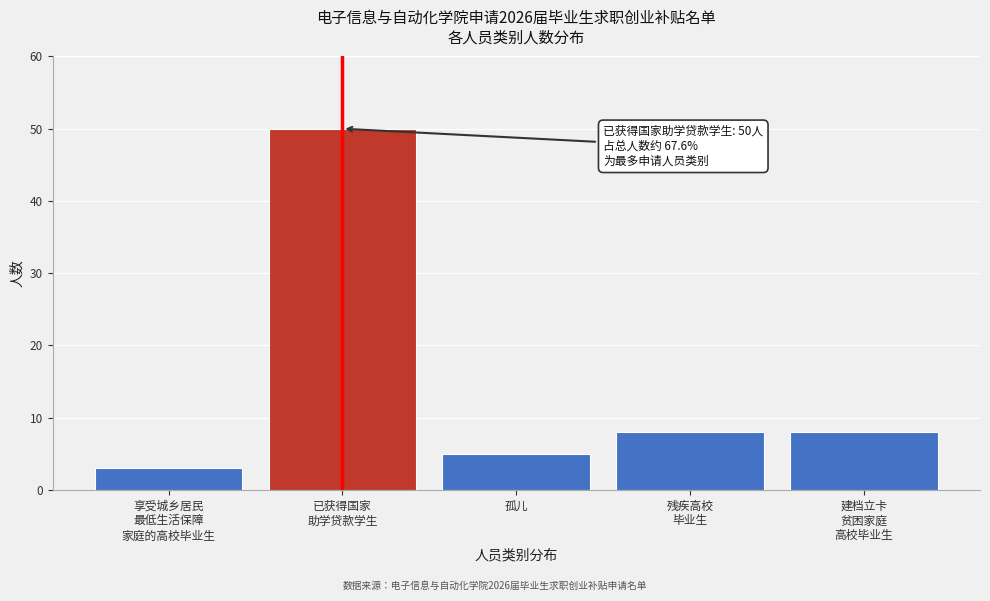

Reading right to left, list all the values displayed in this chart.

8	8	5	50	3